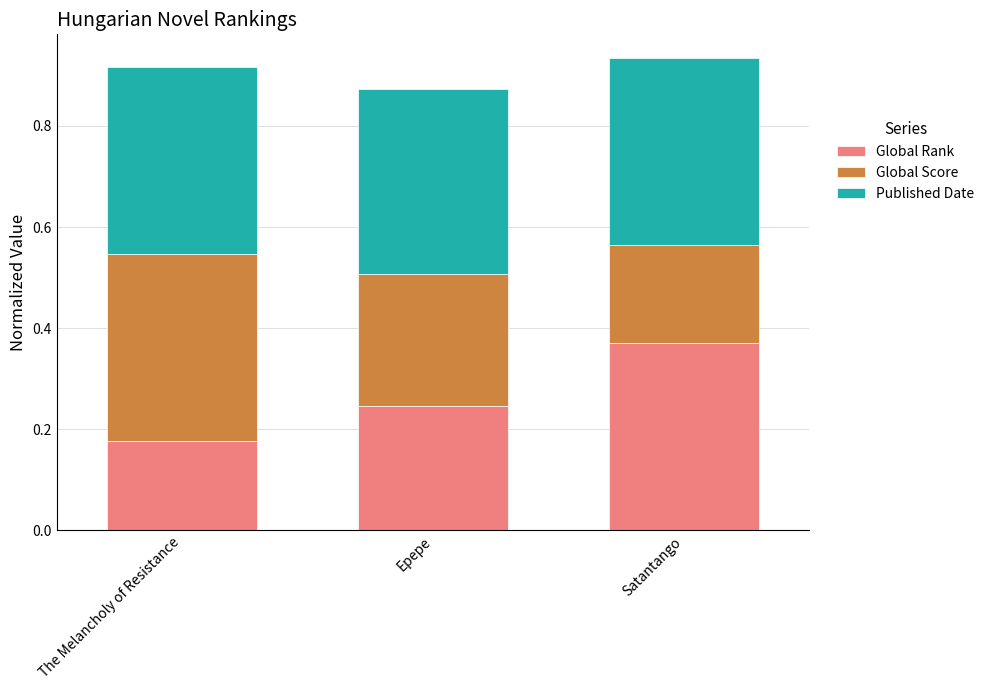

What is the total value across all series at The Melancholy of Resistance?

0.9